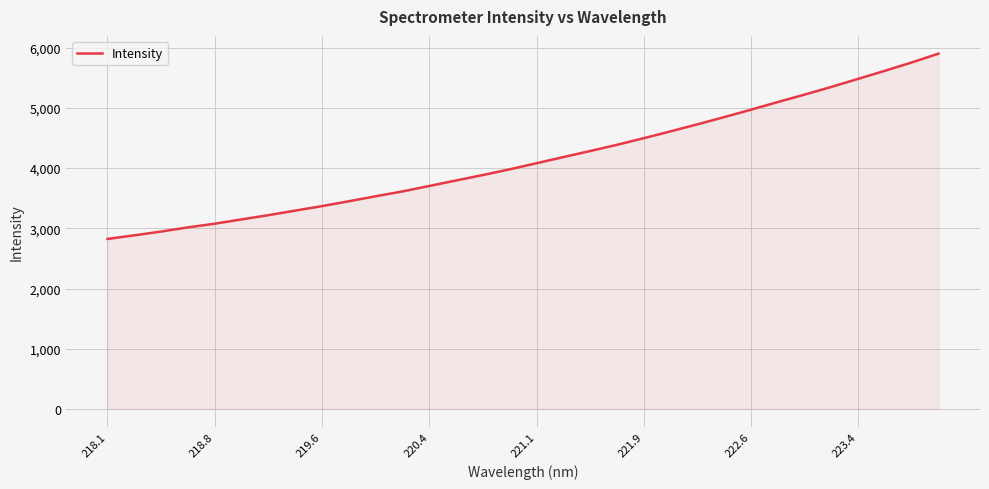

What is the greatest value displayed?

5899.4